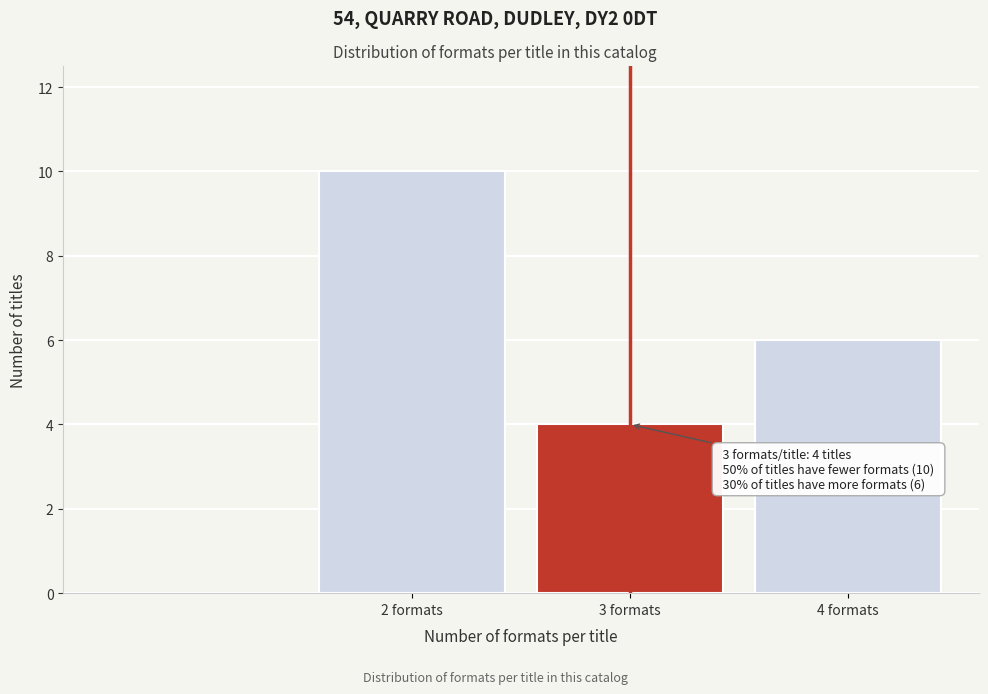

Reading left to right, transcribe all the data shown in this chart.

10	4	6